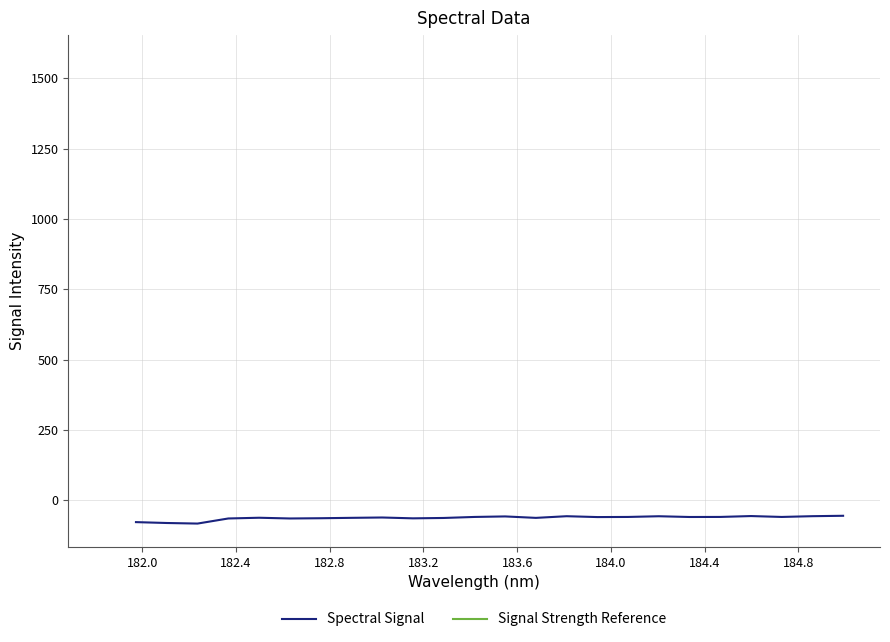

How many data points does each series have?

24